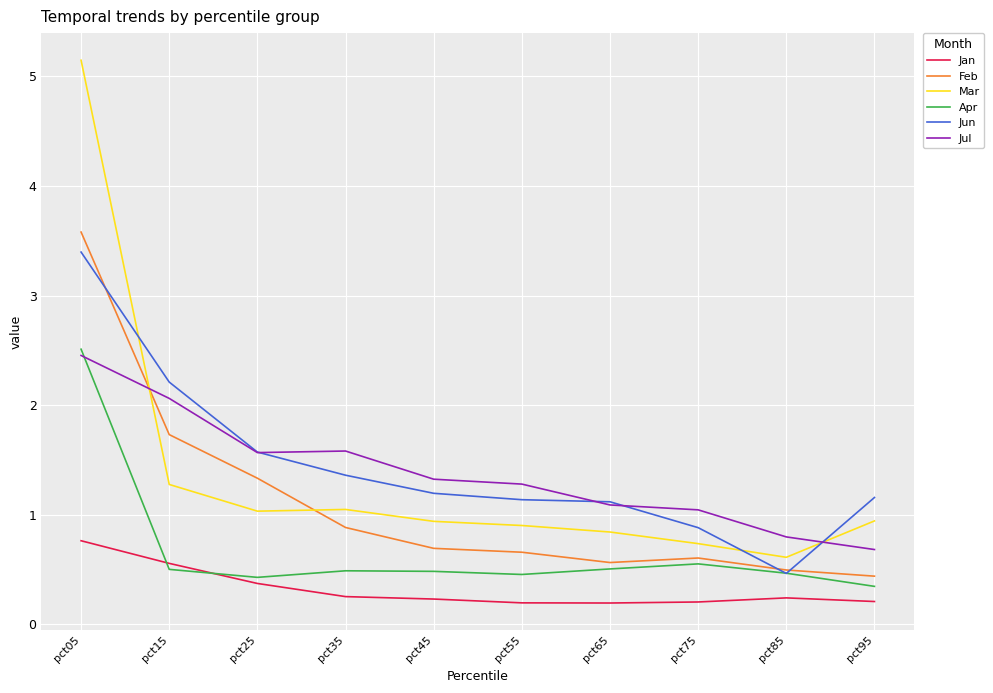

What is the spread (max minus min) of values at pct45?

1.1